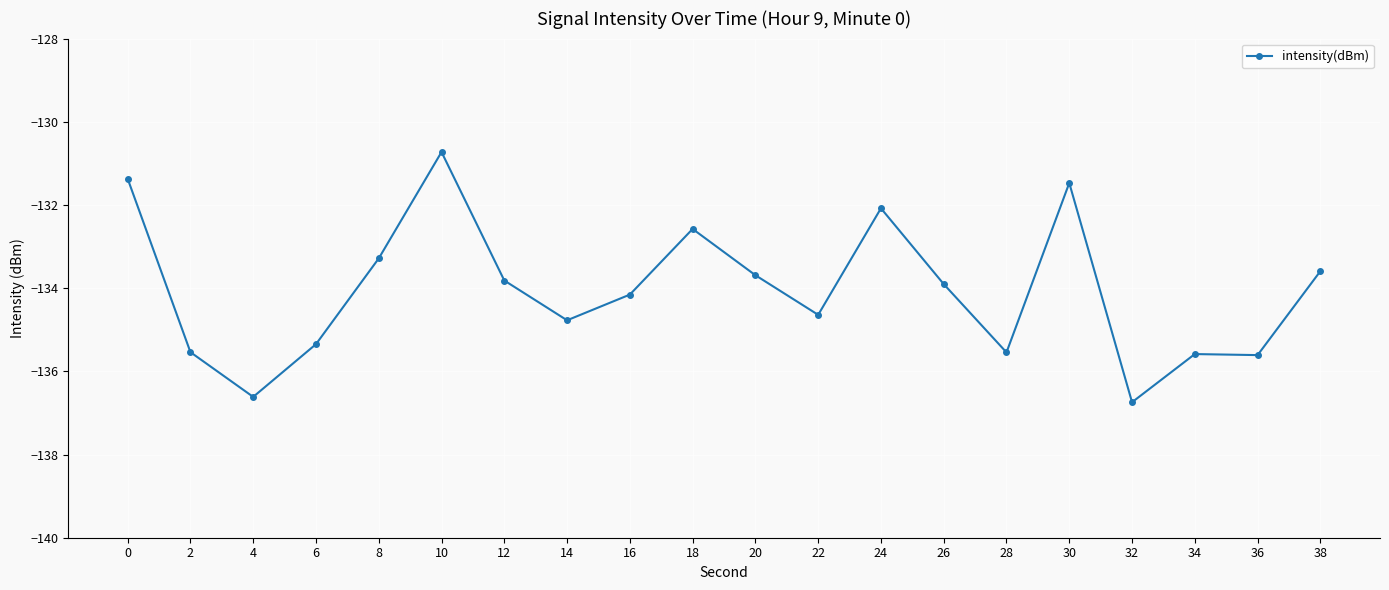

What is the difference between the maximum and minimum values?

6.0